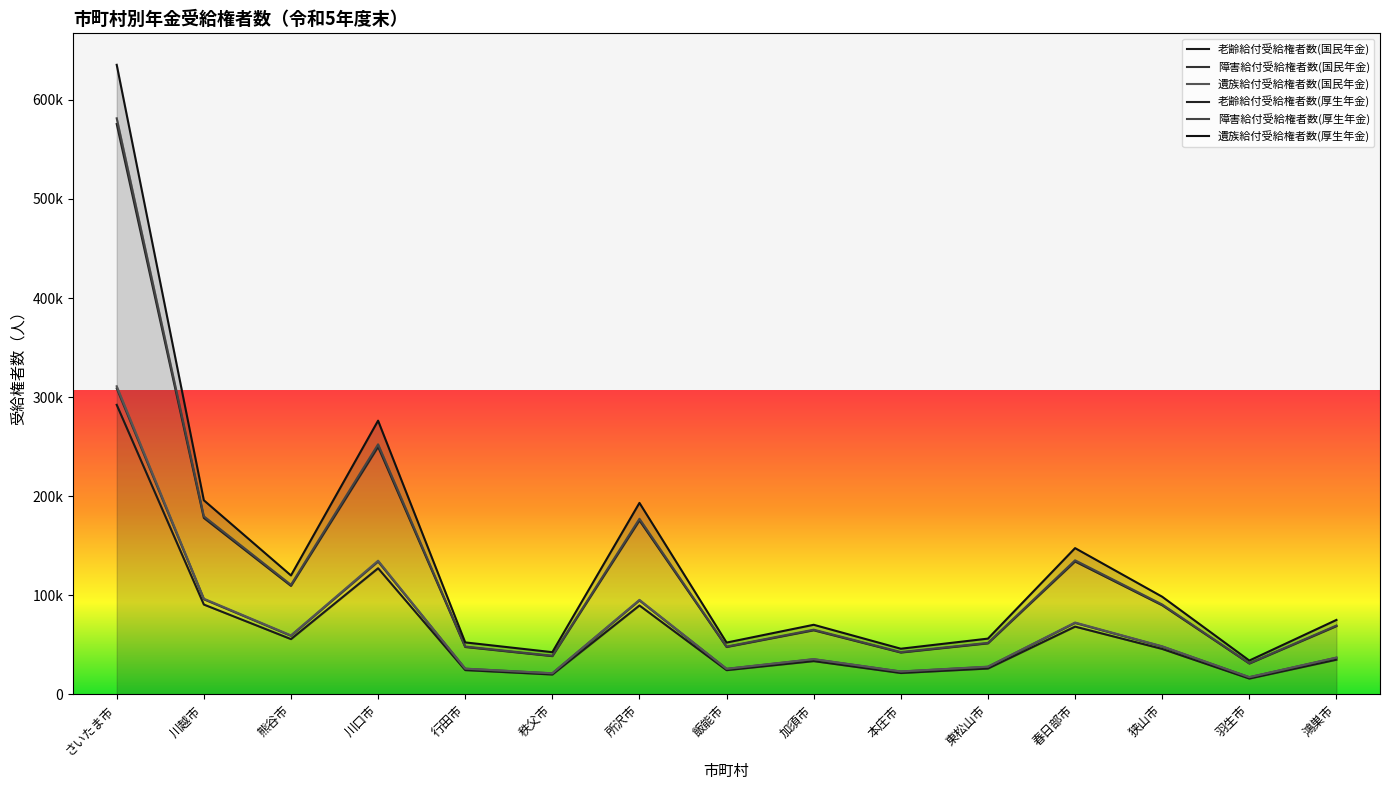

What is the value of the 老齢給付受給権者数(国民年金) point at the 5th from the left?

24481